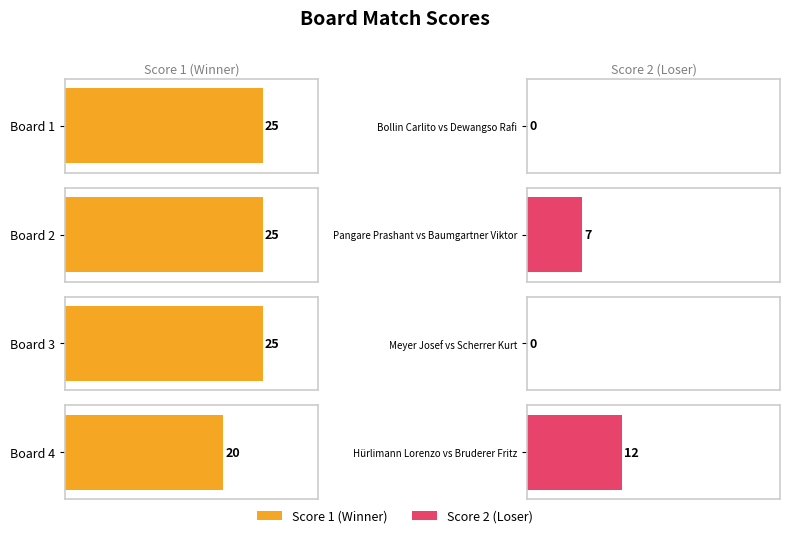

What is the average value of the Score 1 series?

24